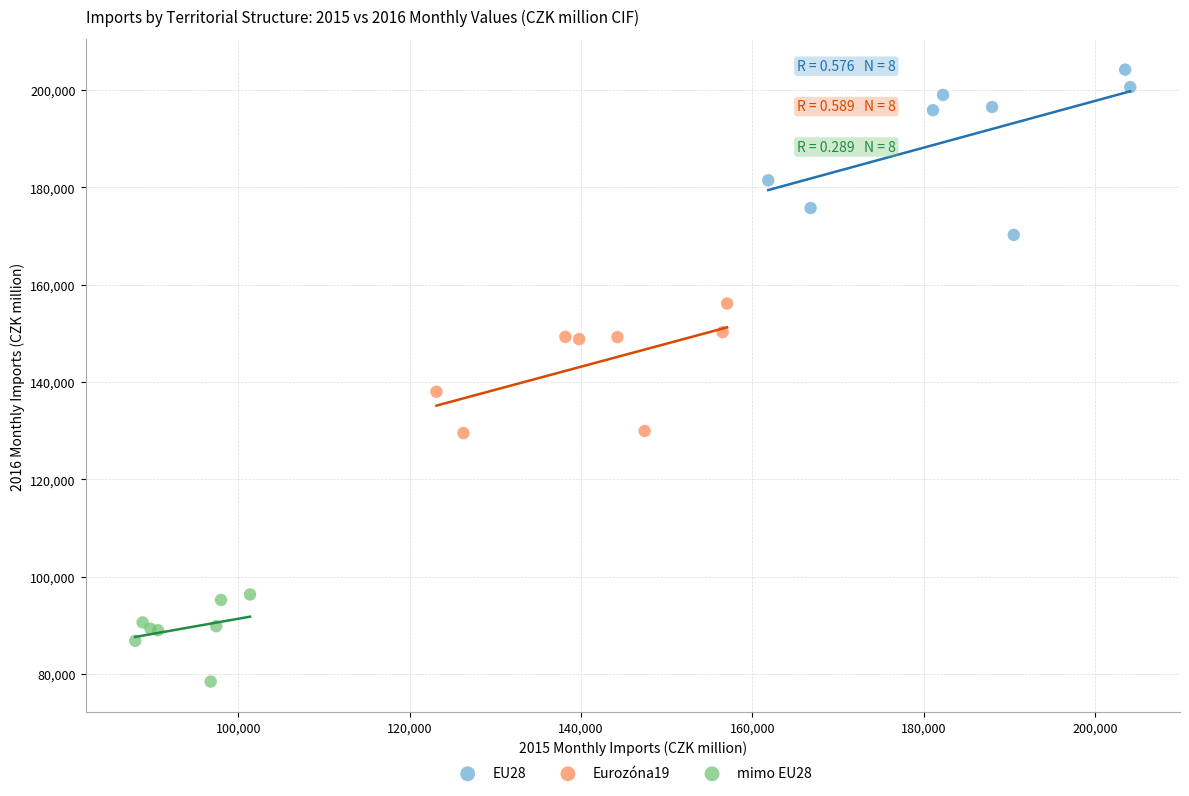

Which series reaches the minimum Y coordinate?

mimo EU28